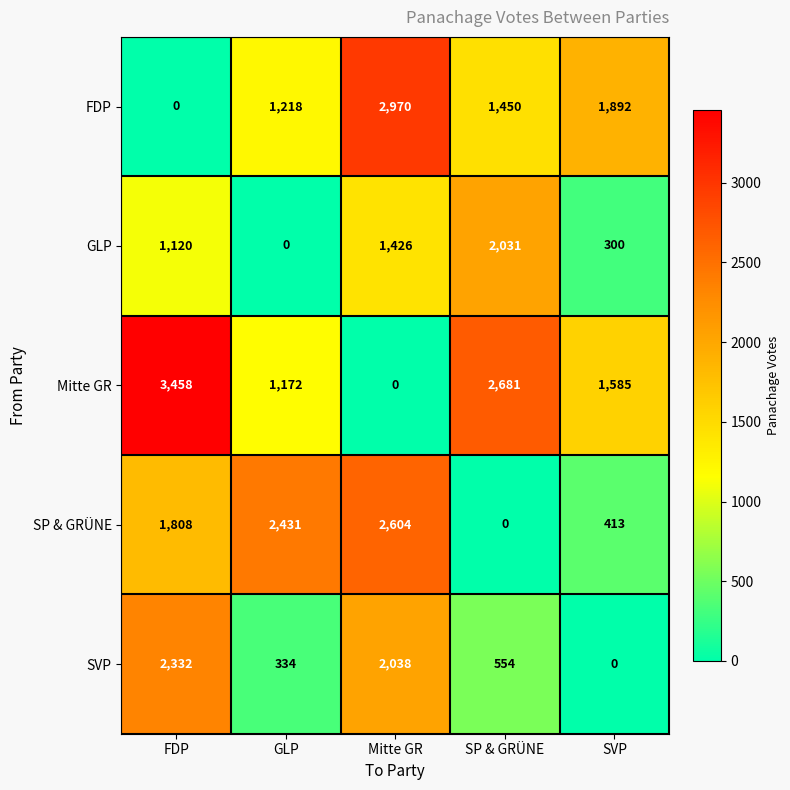

What is the spread (max minus min) of values at GLP?

2431